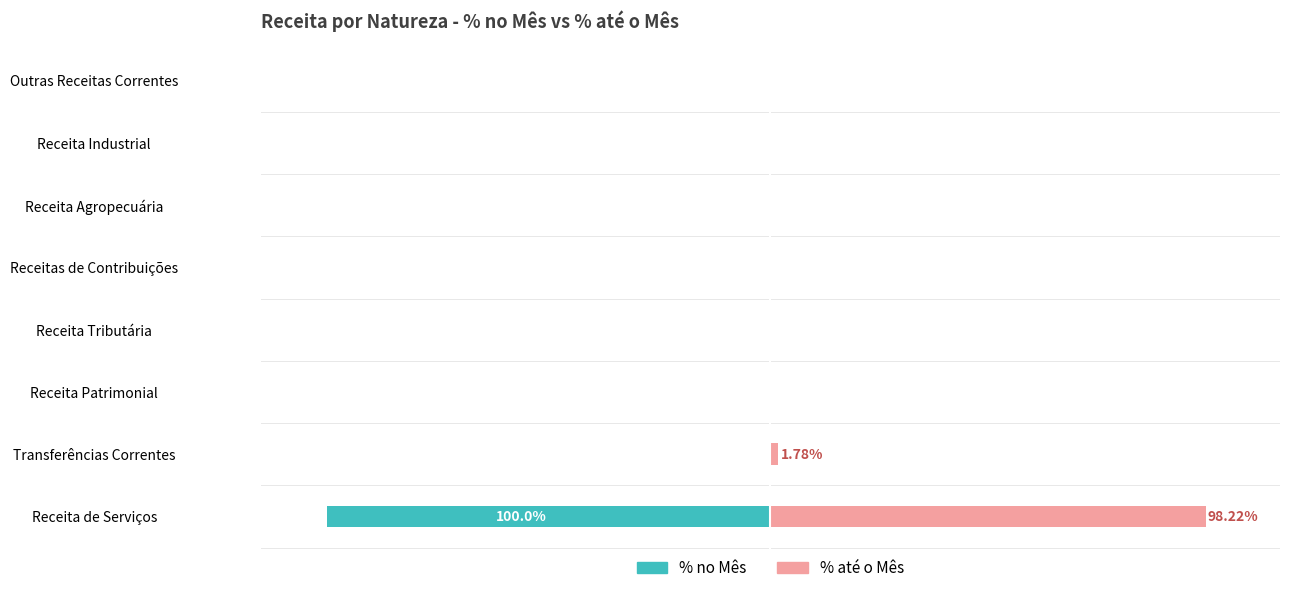

Is it true that % no Mês equals 0.0 at Outras Receitas Correntes?

True